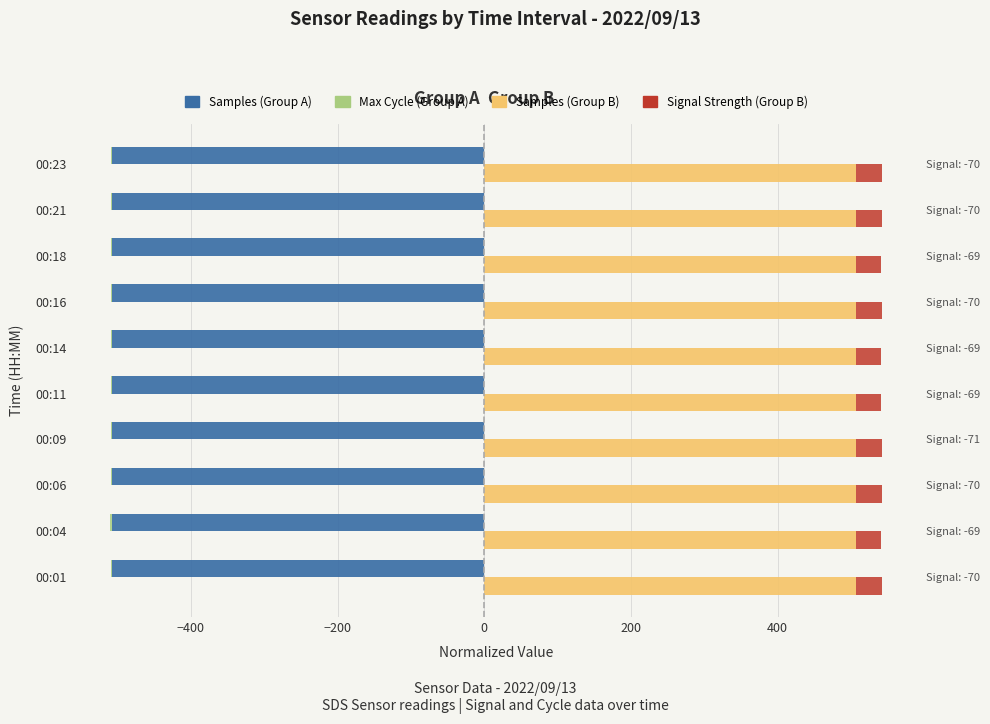

What is the minimum value shown in the chart?

-507.5